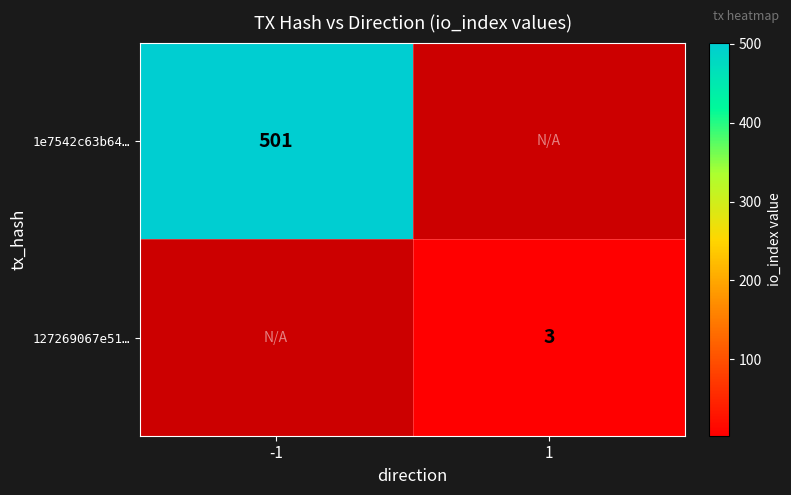

The value of 127269067e51… at 1 is 5. True or false?

False